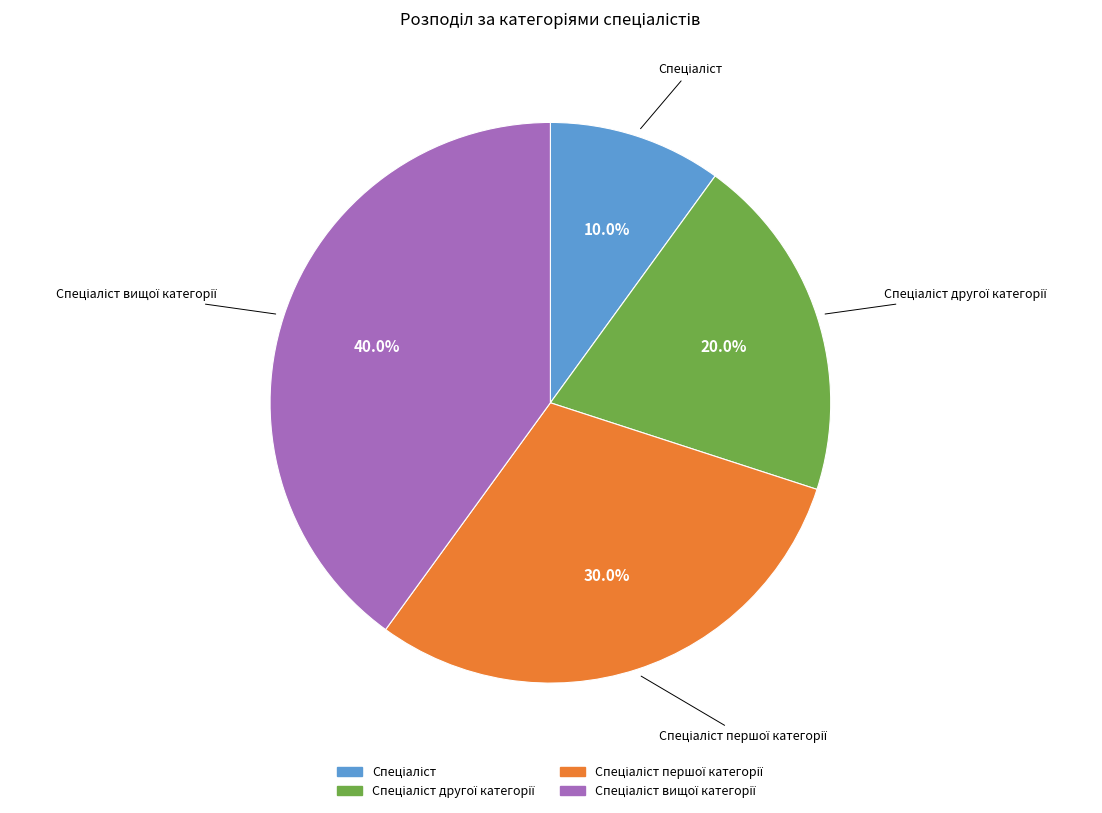

Is there a majority slice in this chart?

No